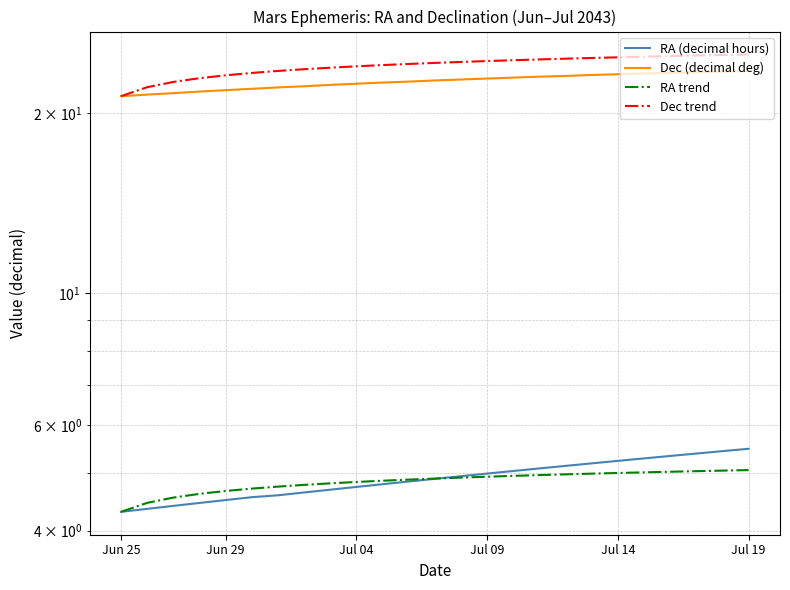

Is it true that RA (decimal hours) equals 2.2 at 11?

False